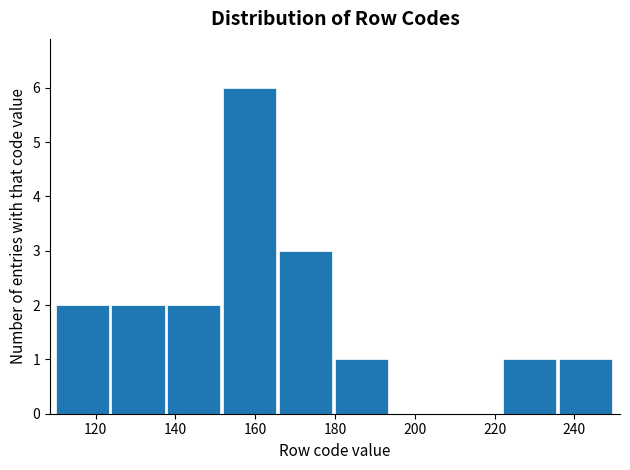

Reading left to right, list every bar in this chart as the range it spans on the x-axis followed by its height. The values are not printed on the chart, so give them approximately, as read against the axis.

110 to 124: 2
124 to 138: 2
138 to 152: 2
152 to 166: 6
166 to 180: 3
180 to 194: 1
194 to 208: 0
208 to 222: 0
222 to 236: 1
236 to 250: 1